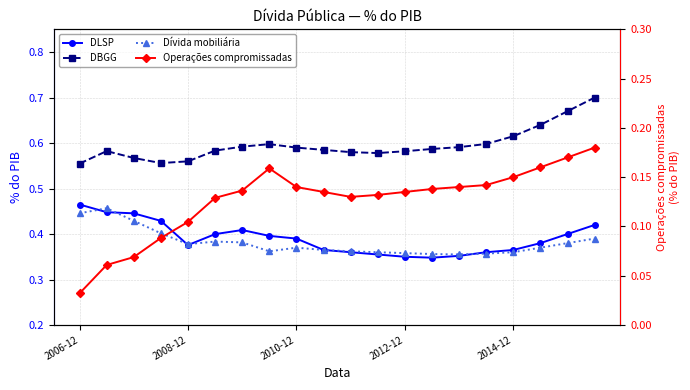

How many DLSP values are between 0 and 1?

20